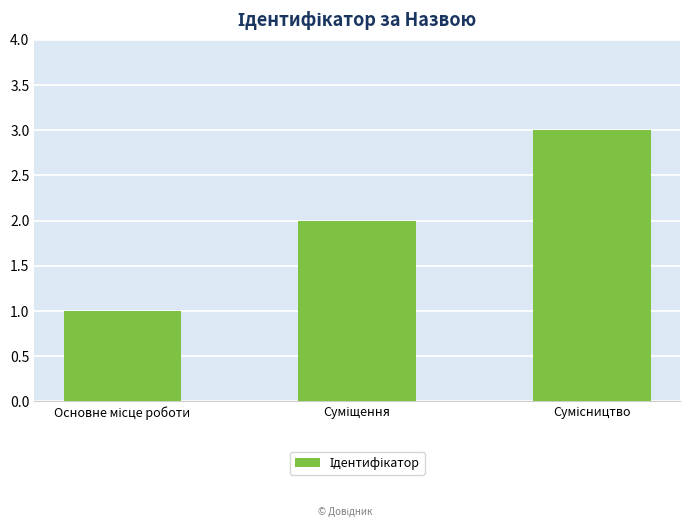

What is the maximum value shown in the chart?

3